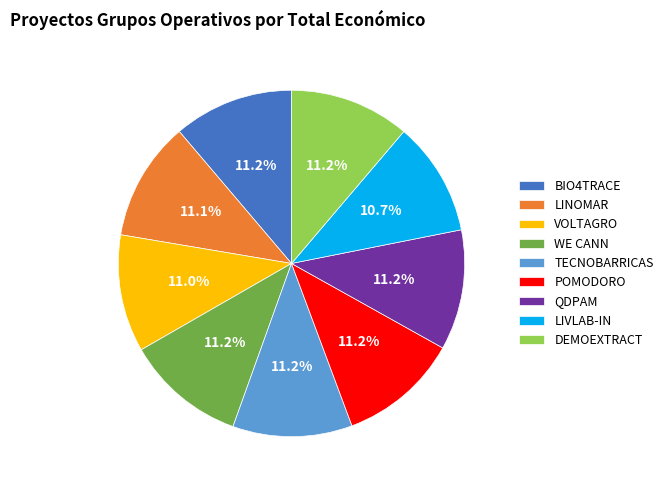

How many segments does this pie chart have?

9